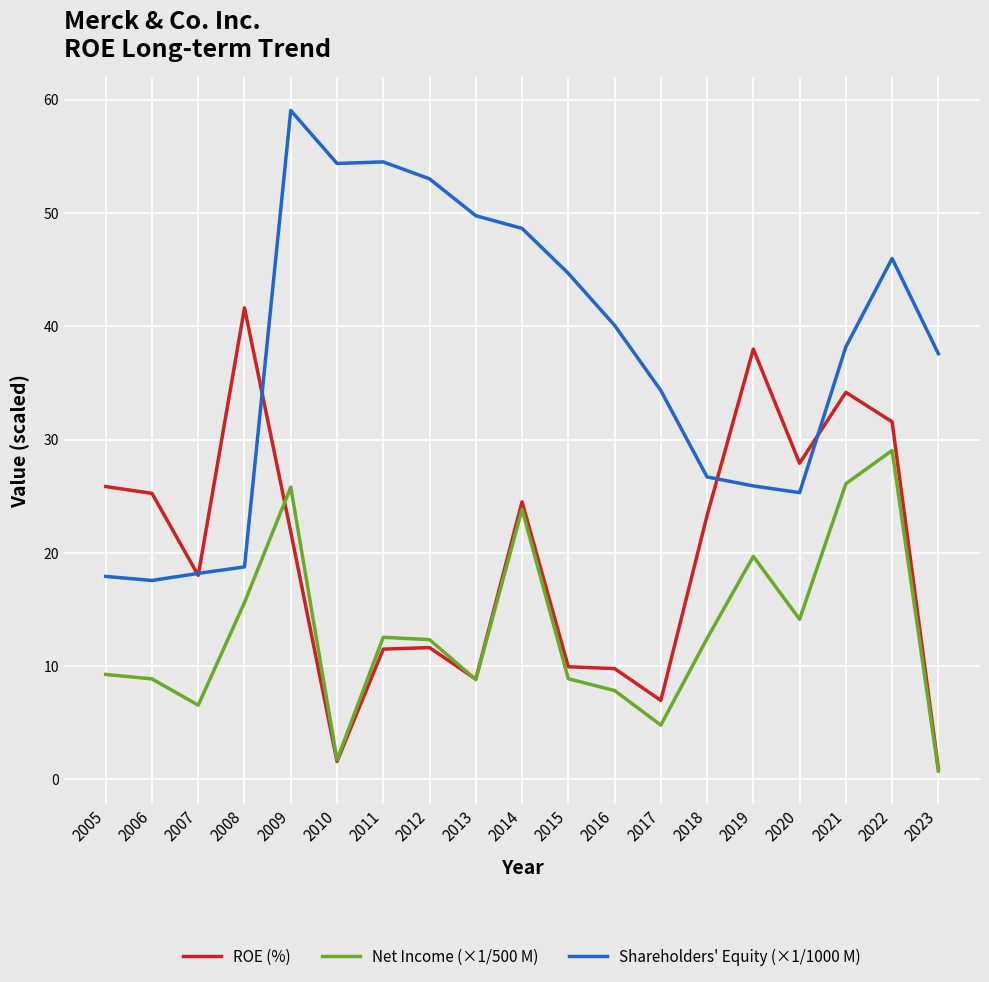

Which series has the largest total across all categories?

Shareholders' Equity (×1/1000 M)